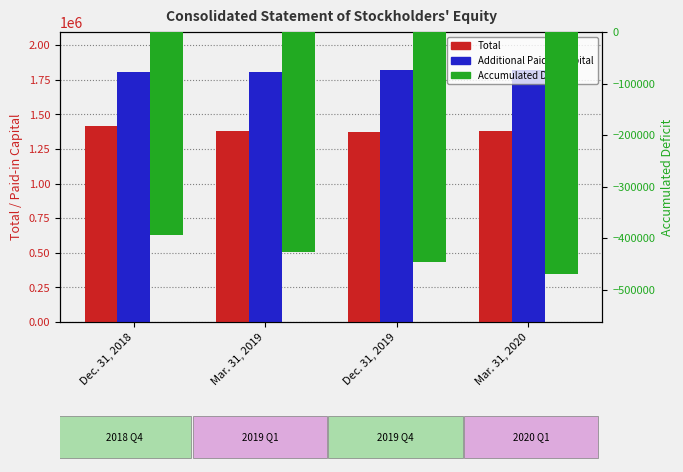

Reading left to right, transcribe all the data shown in this chart.

Total: Dec. 31, 2018=1415059	Mar. 31, 2019=1382414	Dec. 31, 2019=1376749	Mar. 31, 2020=1378676
Additional Paid-in Capital: Dec. 31, 2018=1807202	Mar. 31, 2019=1808147	Dec. 31, 2019=1821810	Mar. 31, 2020=1822855
Accumulated Deficit: Dec. 31, 2018=-393330	Mar. 31, 2019=-426924	Dec. 31, 2019=-446252	Mar. 31, 2020=-468646